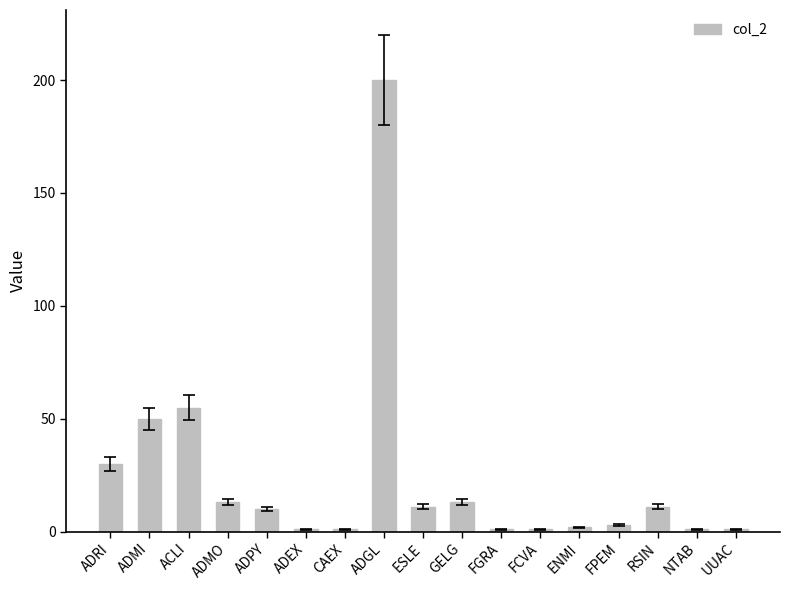

What is the label of the 17th bar from the left?

UUAC